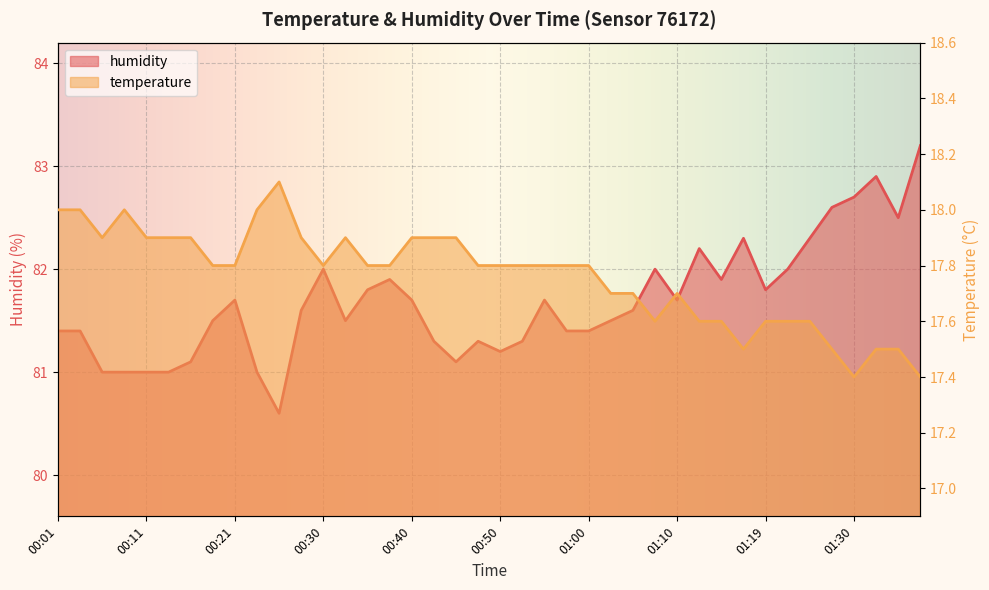

What is the difference between the highest and lowest values at 00:55?

63.9